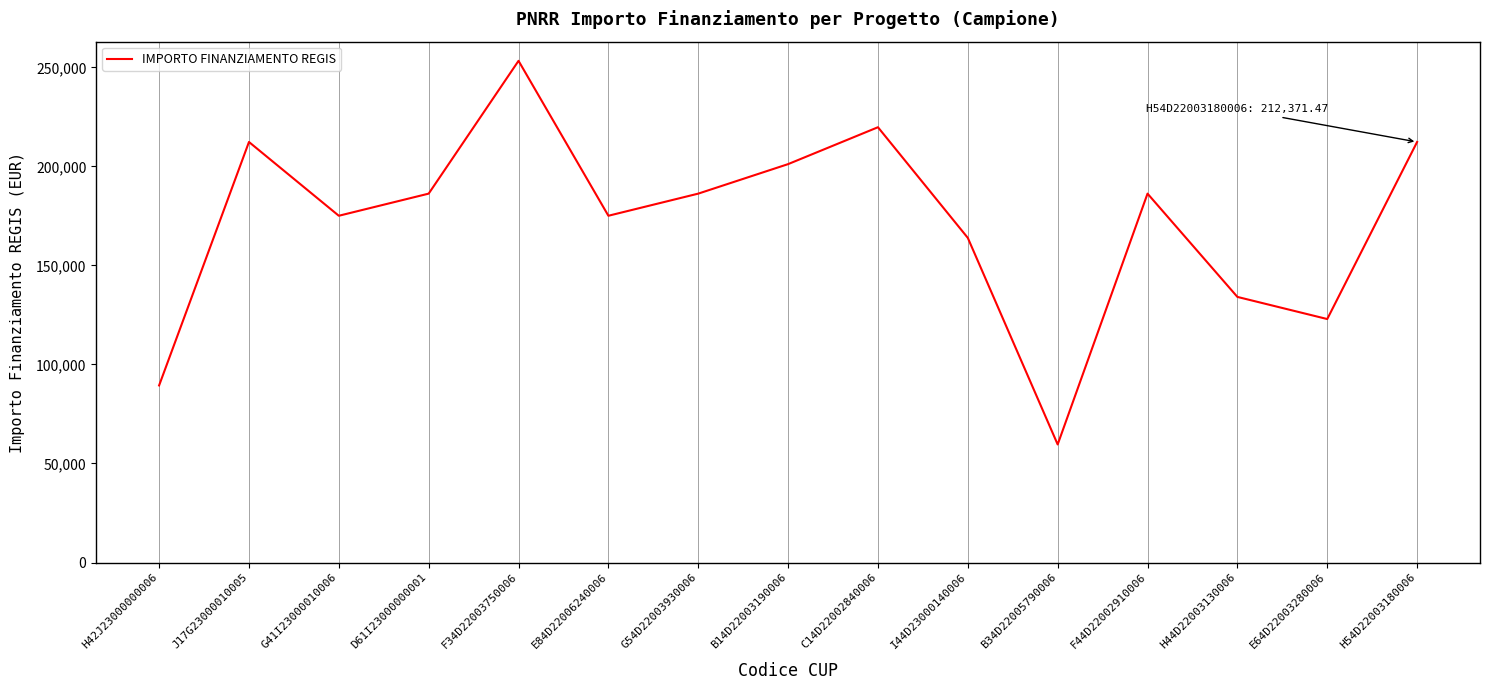

Is it true that the value at H54D22003180006 is 212371.5?

True